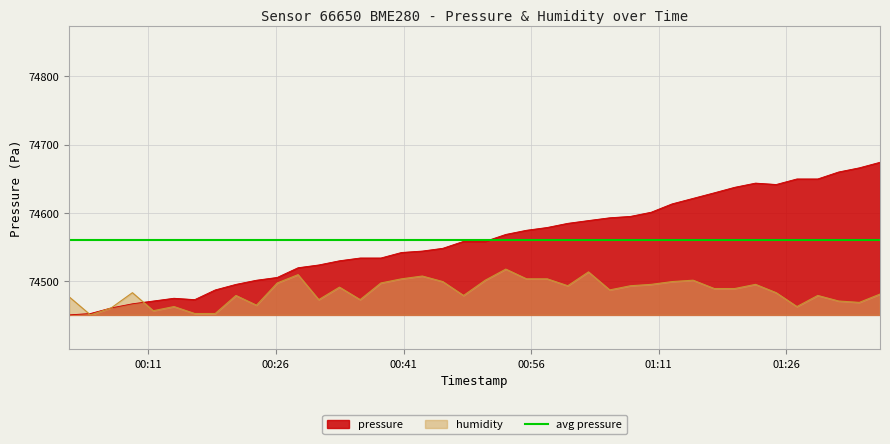

What is the lowest value of the humidity series?

74450.7